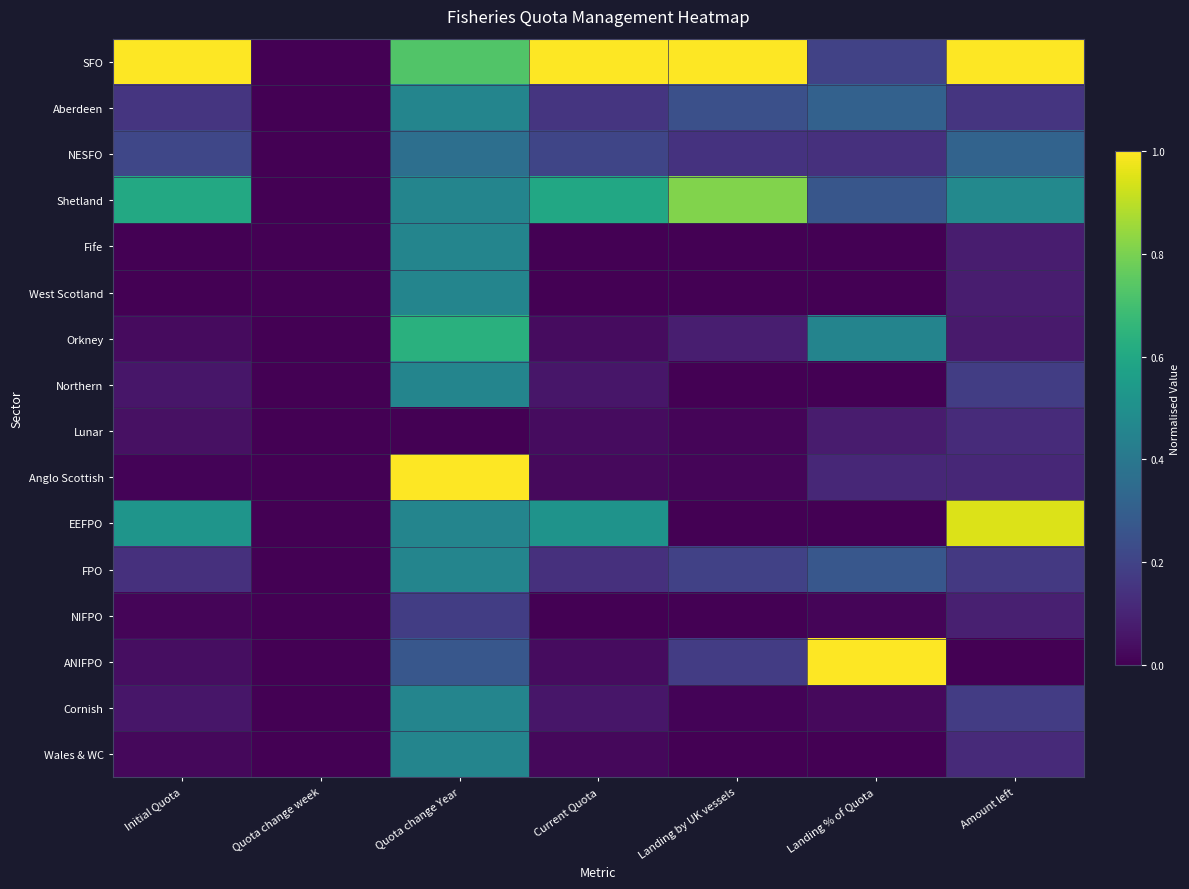

Reading left to right, extract all data points from this chart.

SFO: Initial Quota=1.0	Quota change week=0.0	Quota change Year=0.7	Current Quota=1.0	Landing by UK vessels=1.0	Landing % of Quota=0.2	Amount left=1.0
Aberdeen: Initial Quota=0.2	Quota change week=0.0	Quota change Year=0.5	Current Quota=0.2	Landing by UK vessels=0.2	Landing % of Quota=0.3	Amount left=0.2
NESFO: Initial Quota=0.2	Quota change week=0.0	Quota change Year=0.4	Current Quota=0.2	Landing by UK vessels=0.1	Landing % of Quota=0.1	Amount left=0.3
Shetland: Initial Quota=0.6	Quota change week=0.0	Quota change Year=0.5	Current Quota=0.6	Landing by UK vessels=0.8	Landing % of Quota=0.3	Amount left=0.5
Fife: Initial Quota=0.0	Quota change week=0.0	Quota change Year=0.5	Current Quota=0.0	Landing by UK vessels=0.0	Landing % of Quota=0.0	Amount left=0.1
West Scotland: Initial Quota=0.0	Quota change week=0.0	Quota change Year=0.5	Current Quota=0.0	Landing by UK vessels=0.0	Landing % of Quota=0.0	Amount left=0.1
Orkney: Initial Quota=0.0	Quota change week=0.0	Quota change Year=0.6	Current Quota=0.0	Landing by UK vessels=0.1	Landing % of Quota=0.5	Amount left=0.1
Northern: Initial Quota=0.1	Quota change week=0.0	Quota change Year=0.5	Current Quota=0.1	Landing by UK vessels=0.0	Landing % of Quota=0.0	Amount left=0.2
Lunar: Initial Quota=0.0	Quota change week=0.0	Quota change Year=0.0	Current Quota=0.0	Landing by UK vessels=0.0	Landing % of Quota=0.1	Amount left=0.1
Anglo Scottish: Initial Quota=0.0	Quota change week=0.0	Quota change Year=1.0	Current Quota=0.0	Landing by UK vessels=0.0	Landing % of Quota=0.1	Amount left=0.1
EEFPO: Initial Quota=0.5	Quota change week=0.0	Quota change Year=0.5	Current Quota=0.5	Landing by UK vessels=0.0	Landing % of Quota=0.0	Amount left=0.9
FPO: Initial Quota=0.1	Quota change week=0.0	Quota change Year=0.5	Current Quota=0.1	Landing by UK vessels=0.2	Landing % of Quota=0.3	Amount left=0.2
NIFPO: Initial Quota=0.0	Quota change week=0.0	Quota change Year=0.2	Current Quota=0.0	Landing by UK vessels=0.0	Landing % of Quota=0.0	Amount left=0.1
ANIFPO: Initial Quota=0.0	Quota change week=0.0	Quota change Year=0.3	Current Quota=0.0	Landing by UK vessels=0.2	Landing % of Quota=1.0	Amount left=0.0
Cornish: Initial Quota=0.1	Quota change week=0.0	Quota change Year=0.5	Current Quota=0.1	Landing by UK vessels=0.0	Landing % of Quota=0.0	Amount left=0.2
Wales & WC: Initial Quota=0.0	Quota change week=0.0	Quota change Year=0.5	Current Quota=0.0	Landing by UK vessels=0.0	Landing % of Quota=0.0	Amount left=0.1